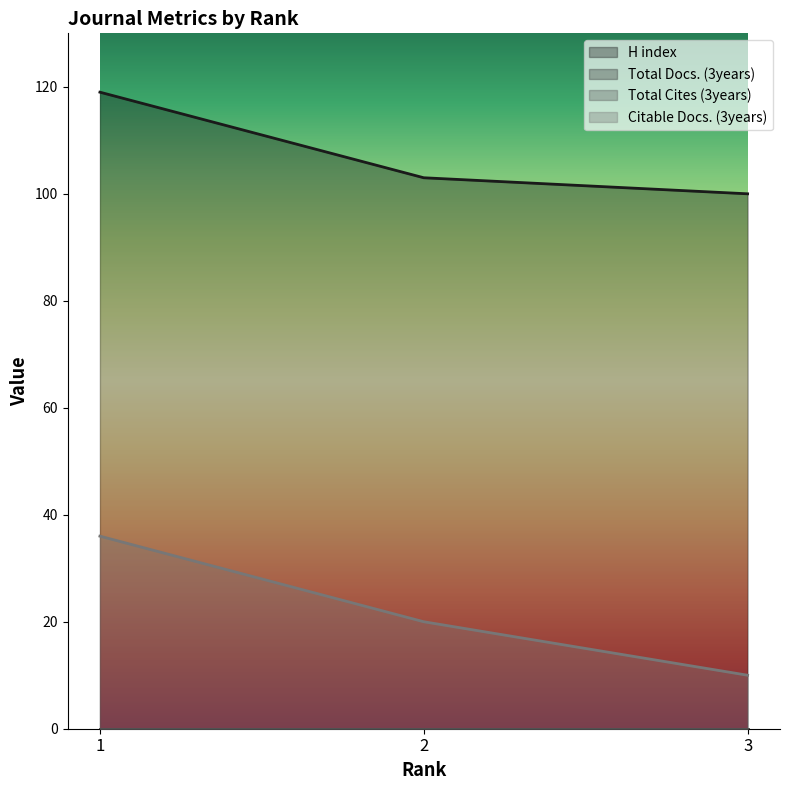

At 1, list the series in order from smallest to largest.

Citable Docs. (3years), H index